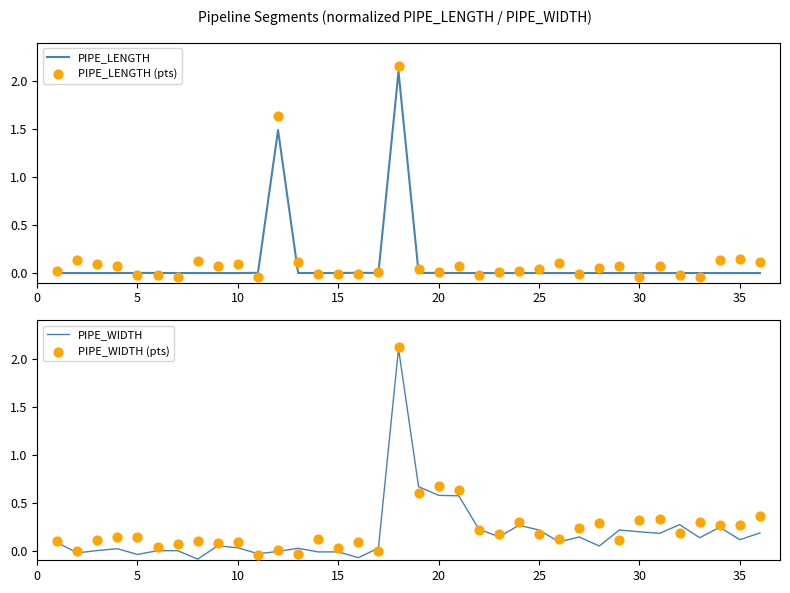

Which series has the largest total across all categories?

PIPE_WIDTH (pts)